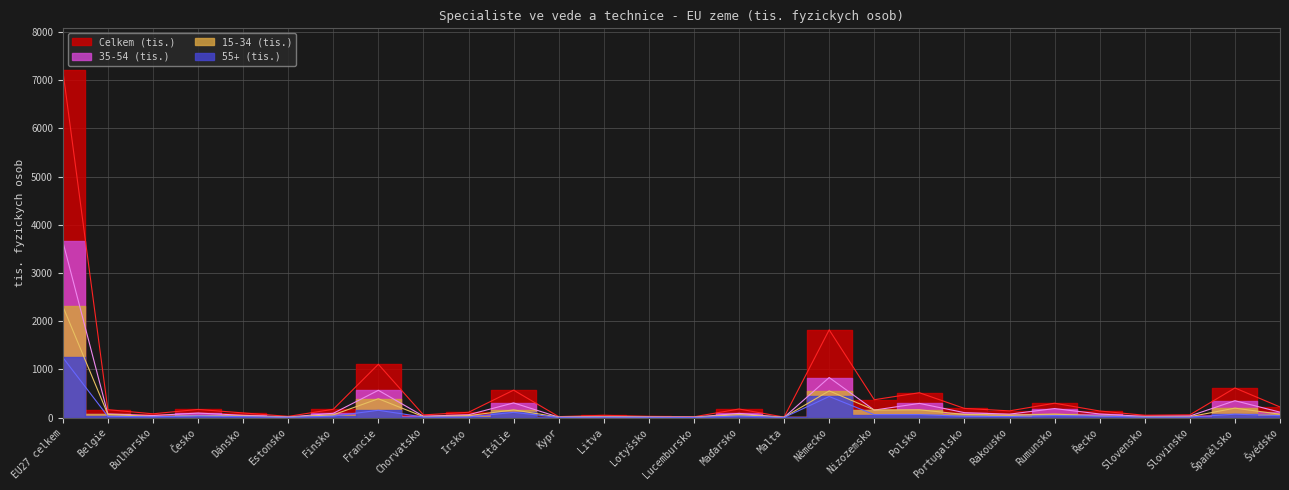

At which label does 15-34 (tis.) first exceed 47?

EU27 celkem